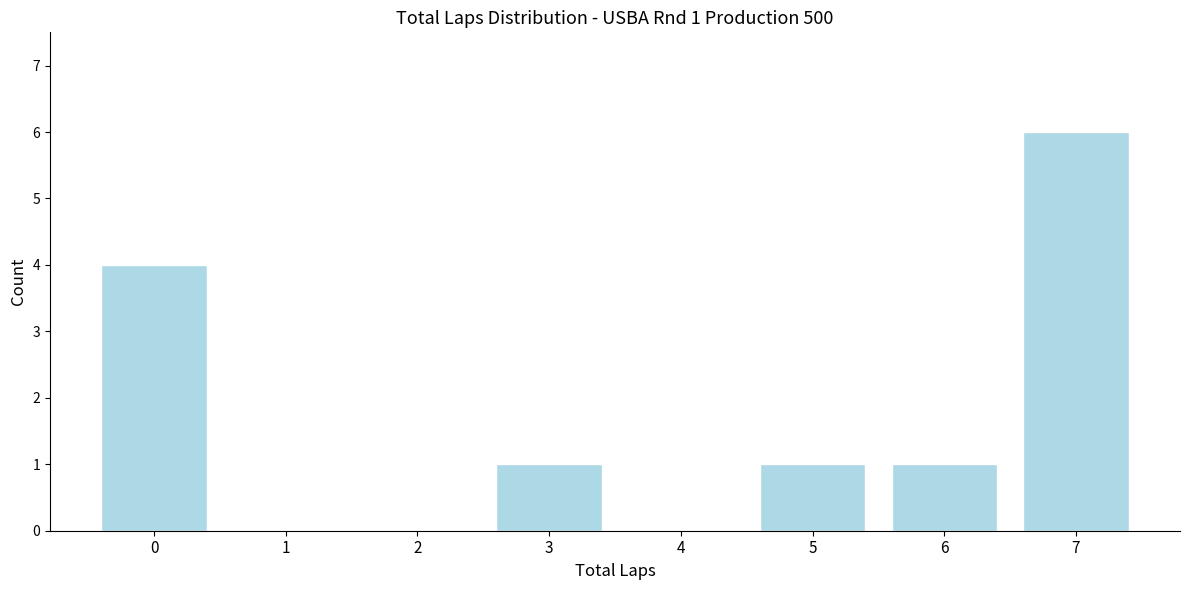

Reading right to left, what are all the values shown in this chart?

7=6	6=1	5=1	4=0	3=1	2=0	1=0	0=4